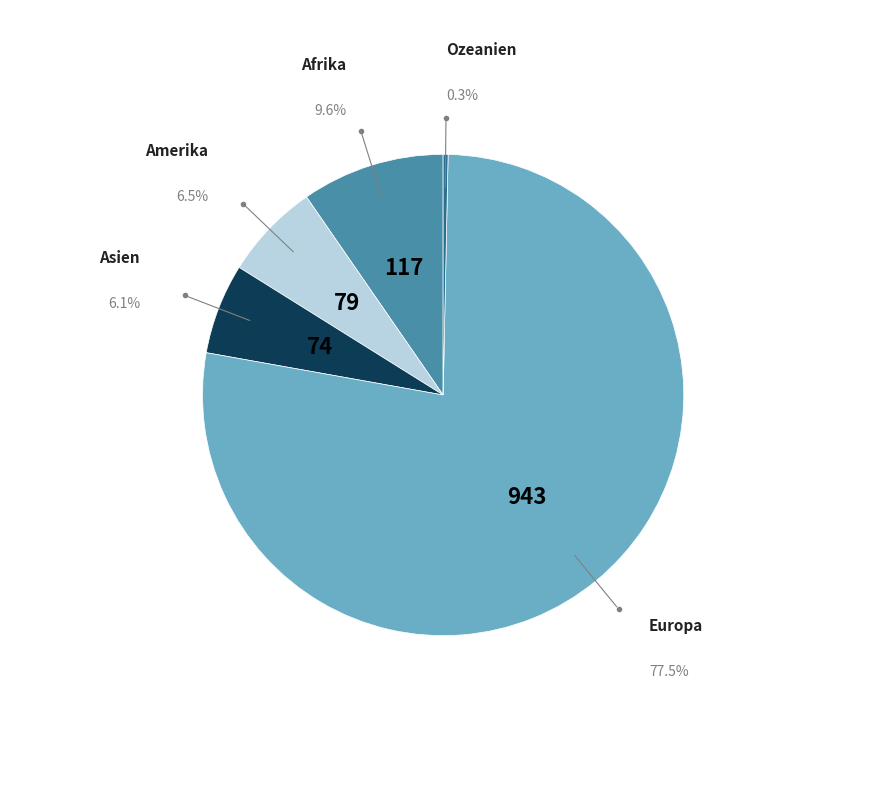

What is the ratio of the value at Europa to the value at Amerika?

11.9